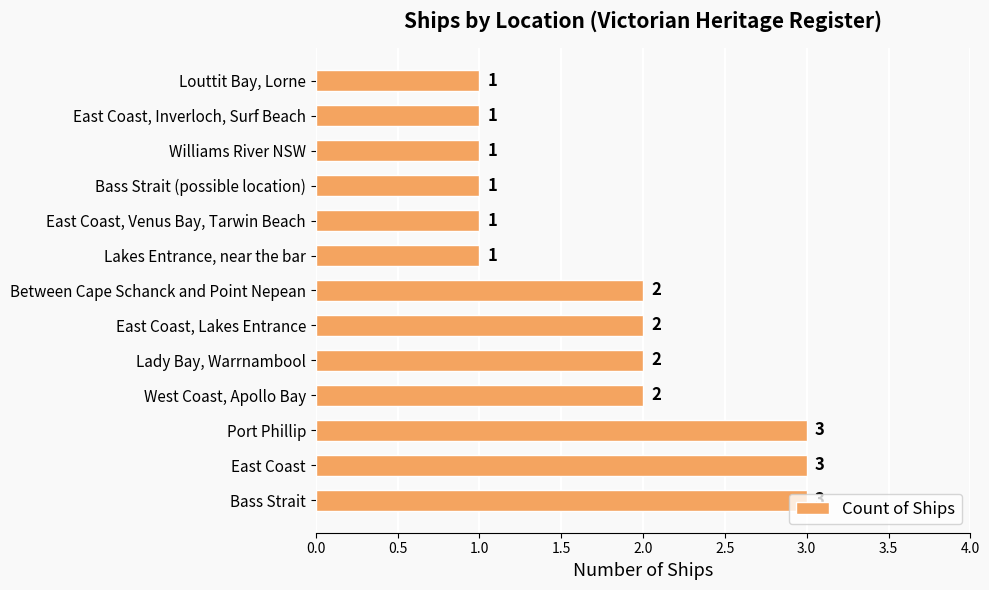

What is the average value?

2